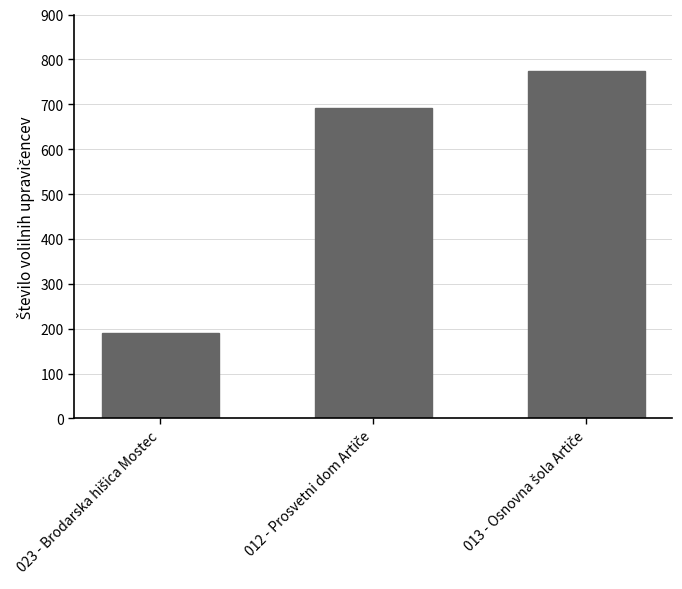

What is the sum of all values?

1657